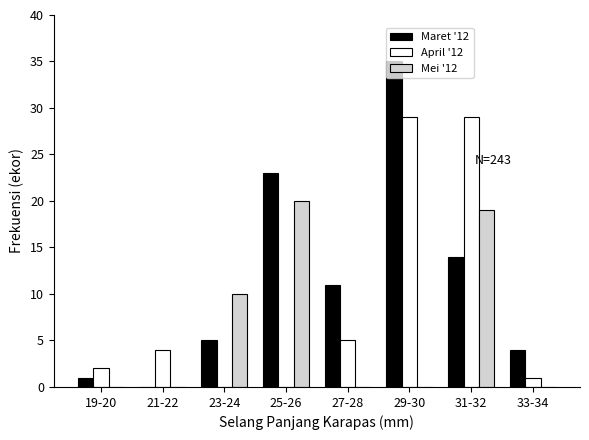

Where is Maret '12 nearest to the value 17?

31-32